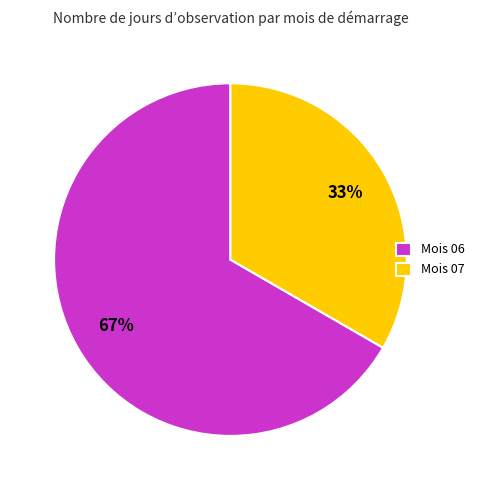

To the nearest percent, what is the combined percentage of Mois 07 and Mois 06?

100%